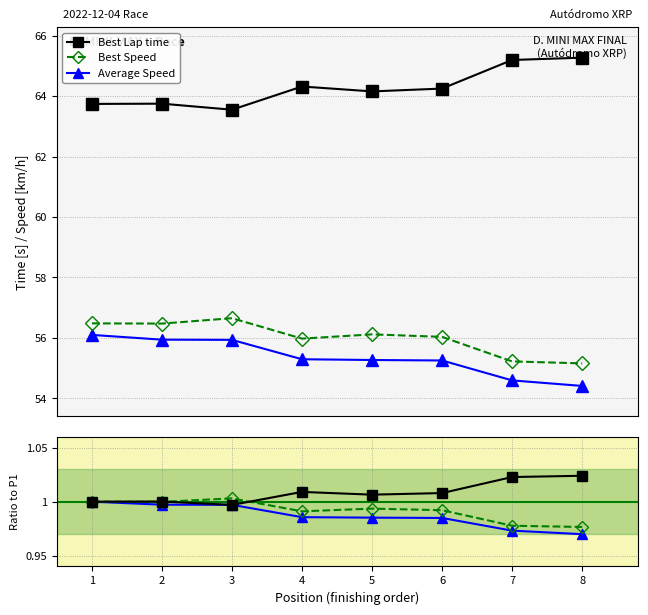

Which series has the widest spread of values?

Average Speed